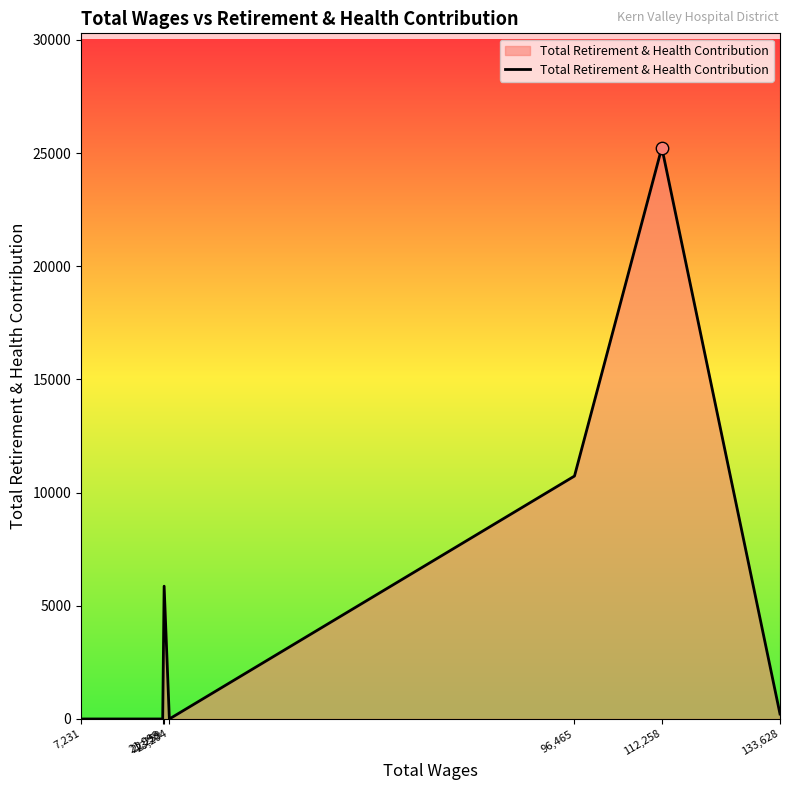

Between 112,258 and 133,628, which is larger?

112,258